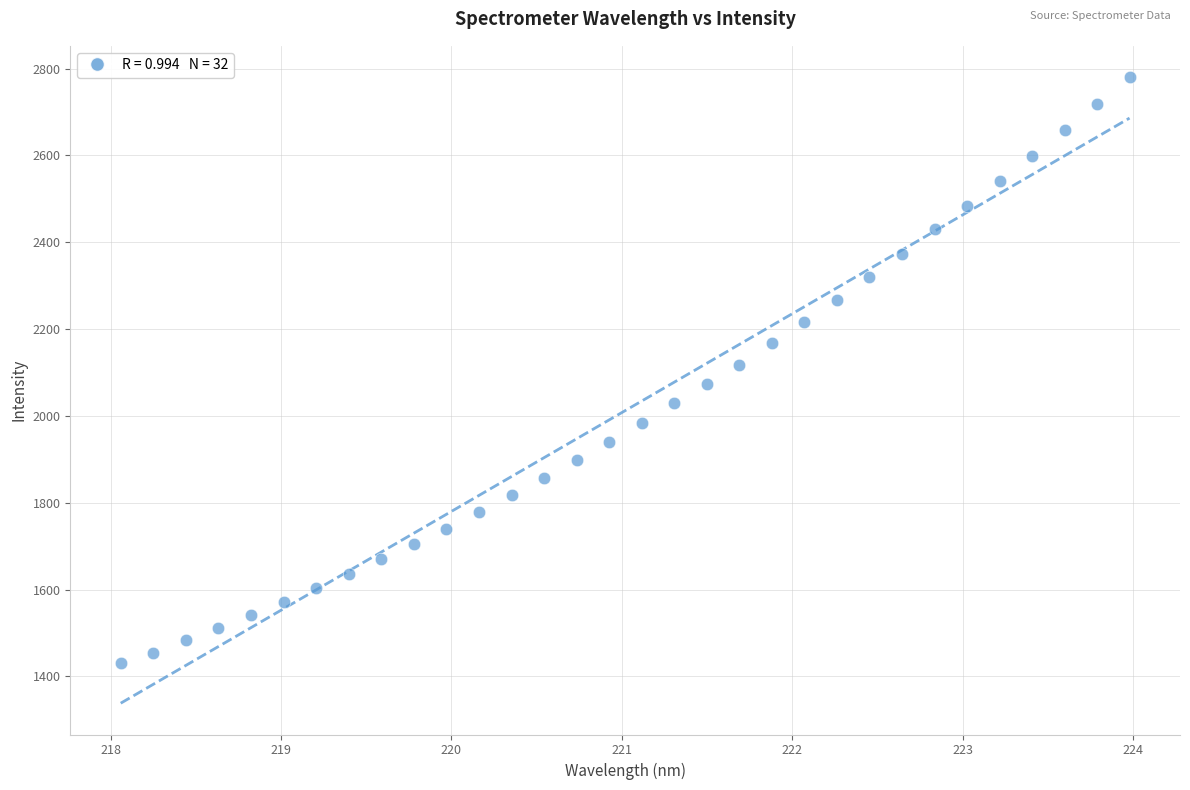

What is the range of X values (max minus min)?

5.9